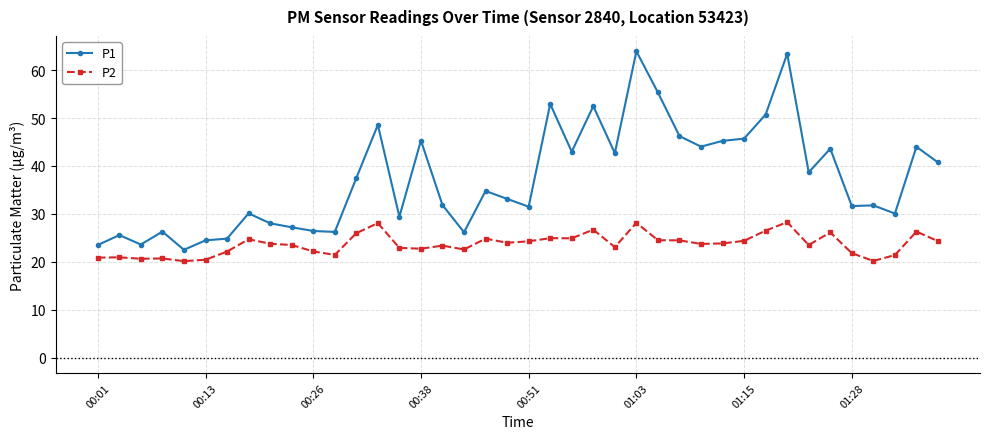

How many categories are shown in the chart?

40